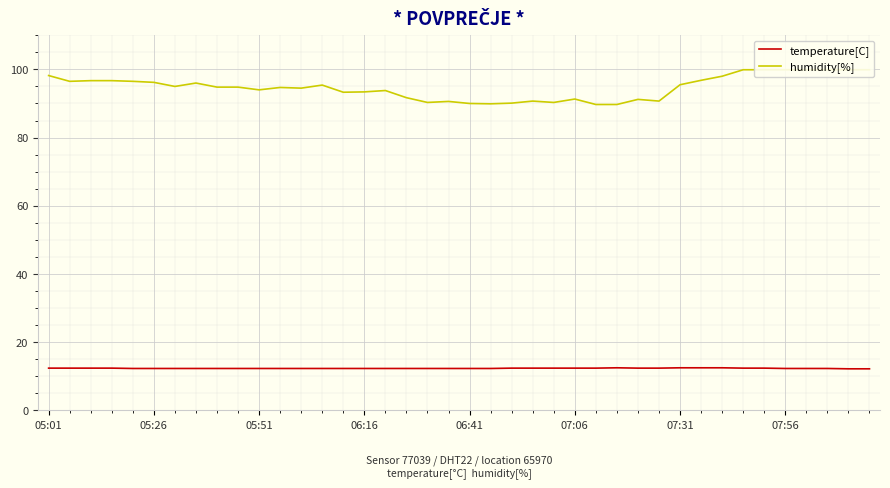

At how many categories does at least one series exceed 88?

40